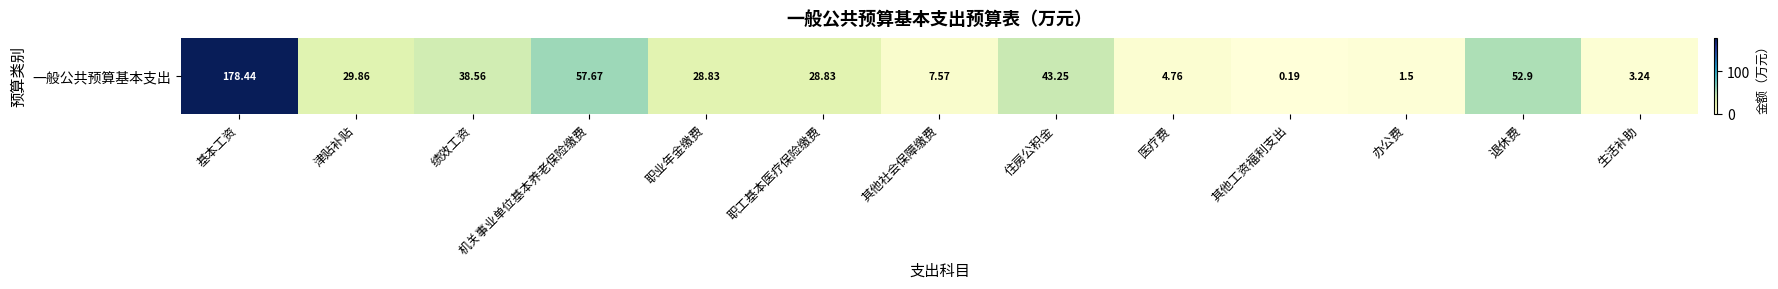

At which category does the chart reach its minimum across all series?

其他工资福利支出